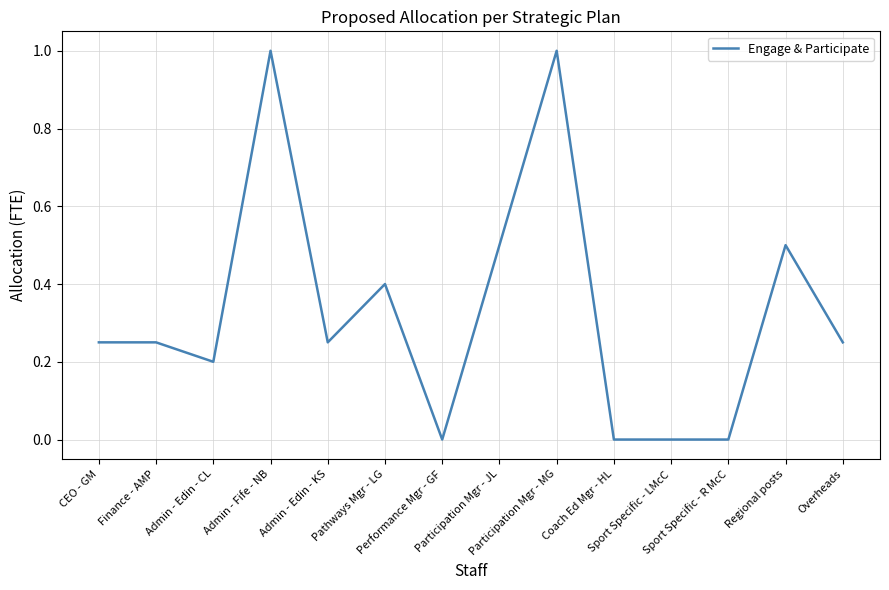

What value does the data have at Participation Mgr - JL?

0.5